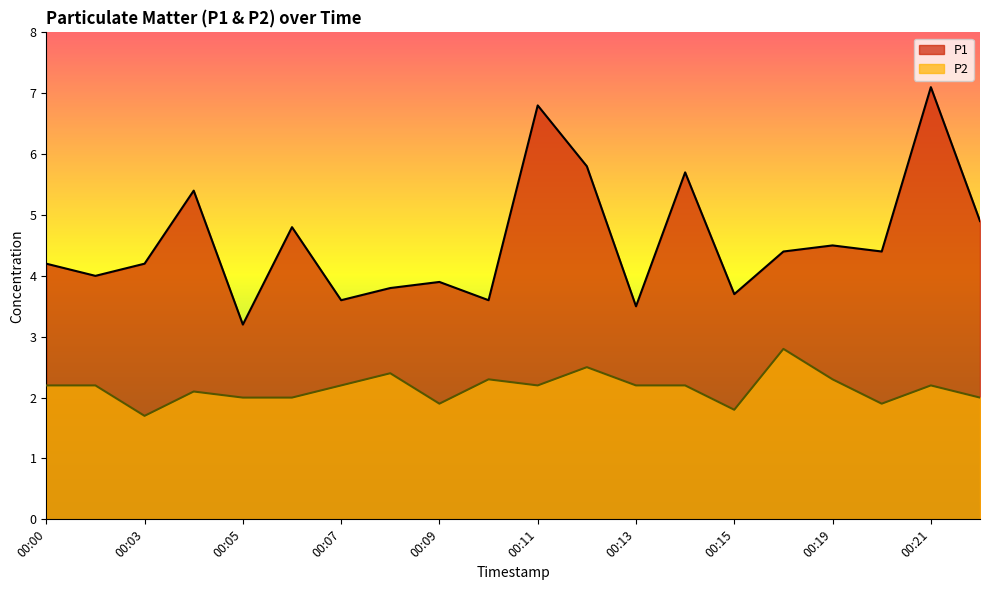

The P1 series shows 2.0 at 00:19. True or false?

False